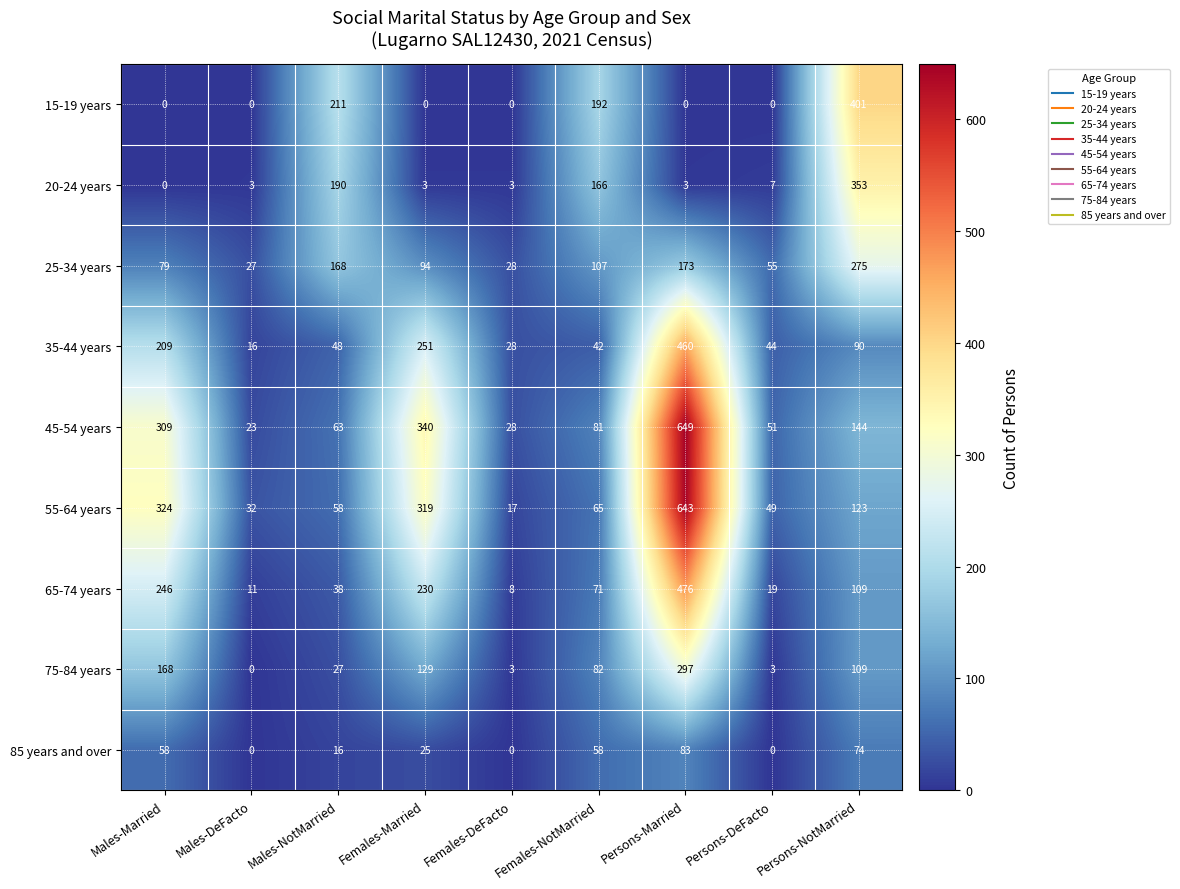

Between Males-NotMarried and Females-DeFacto, which series saw the biggest shift?

15-19 years